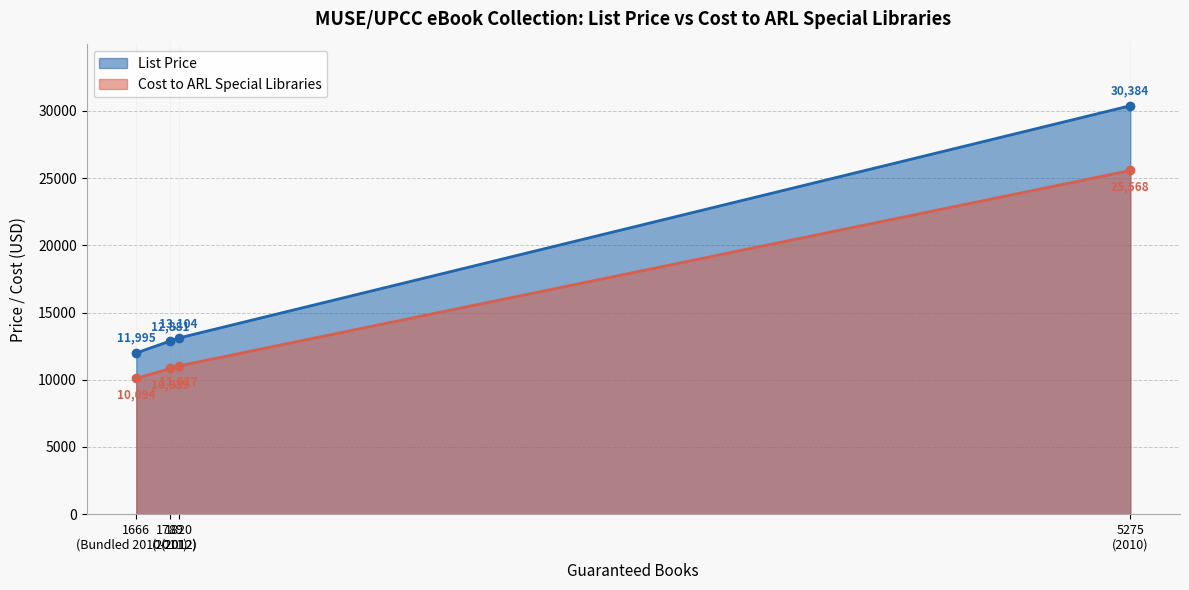

Does the chart display data point markers on the line(s)?

Yes